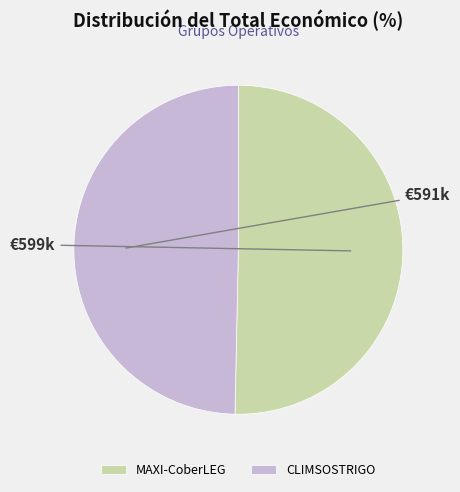

Does MAXI-CoberLEG account for over 50% of the chart?

Yes